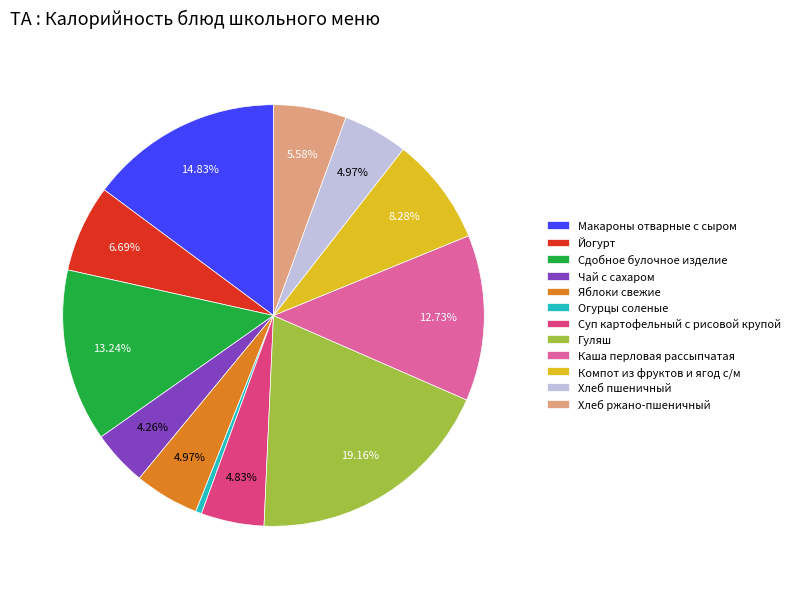

To the nearest percent, what is the difference between the largest and smallest slice percentages?

19%